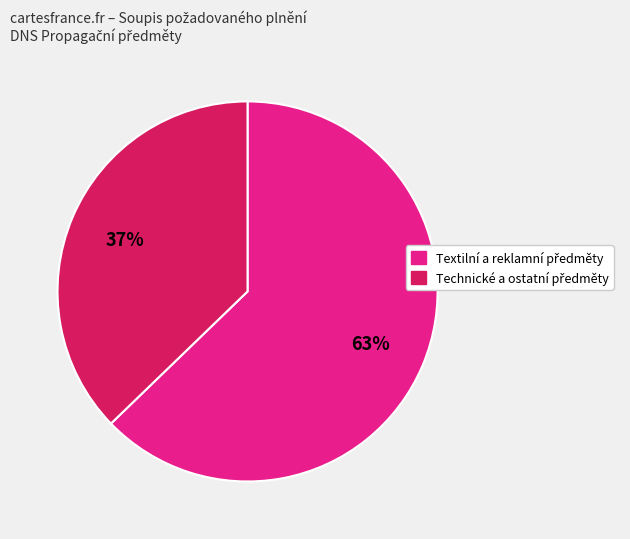

Is there a majority slice in this chart?

Yes